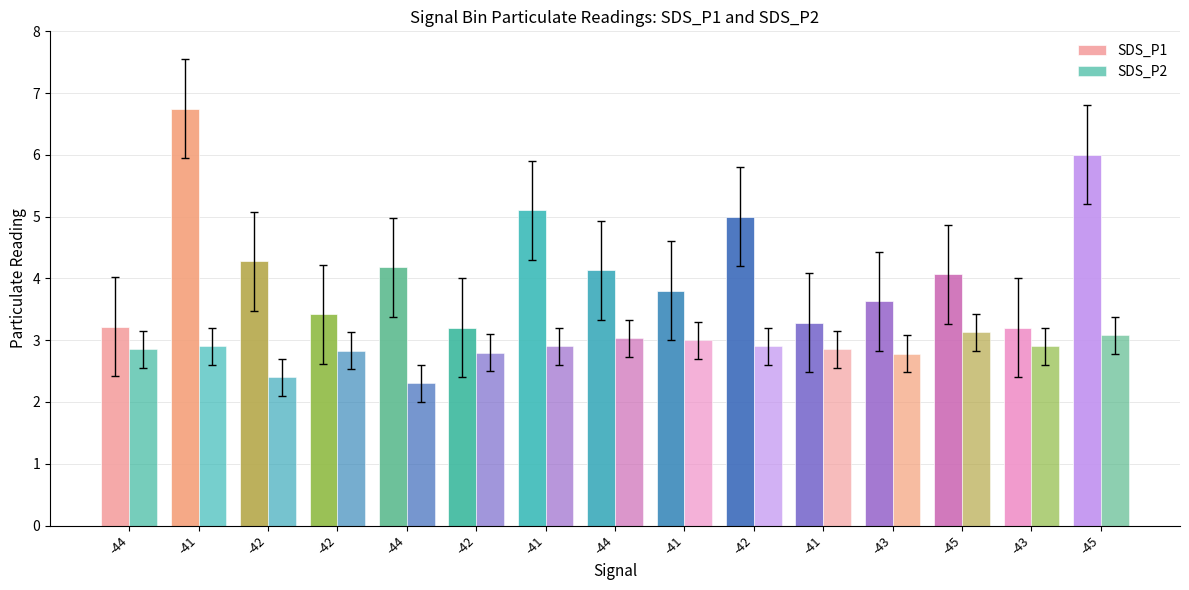

How many values in the SDS_P1 series are below 4?

7